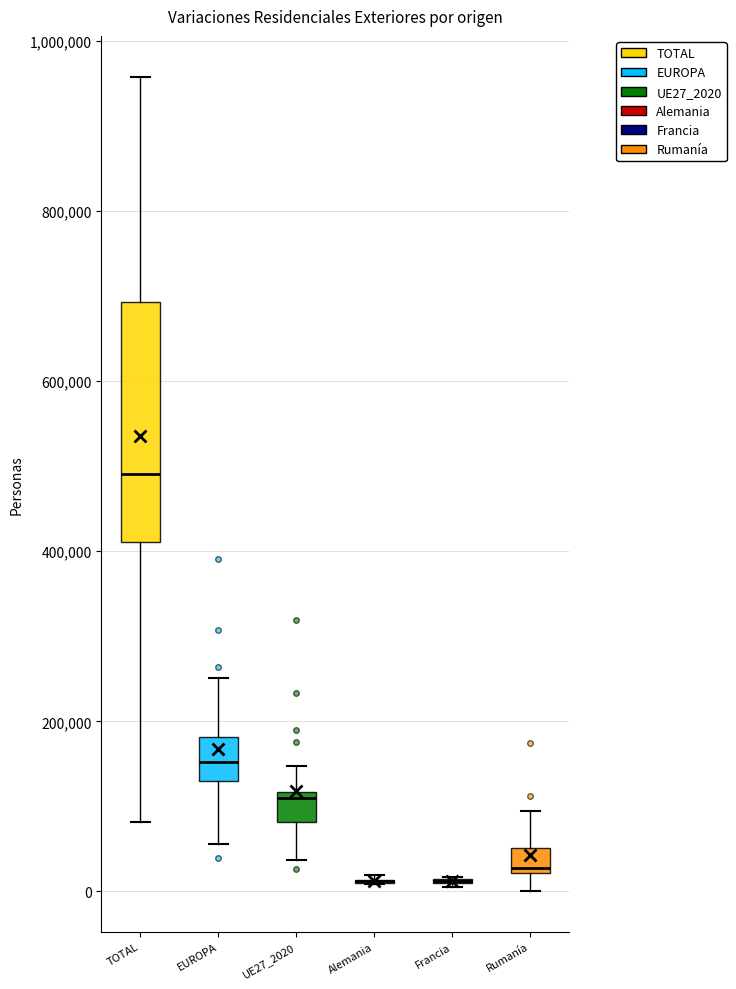

Comparing the boxes themselves (not the whiskers), which one is the tallest?

TOTAL